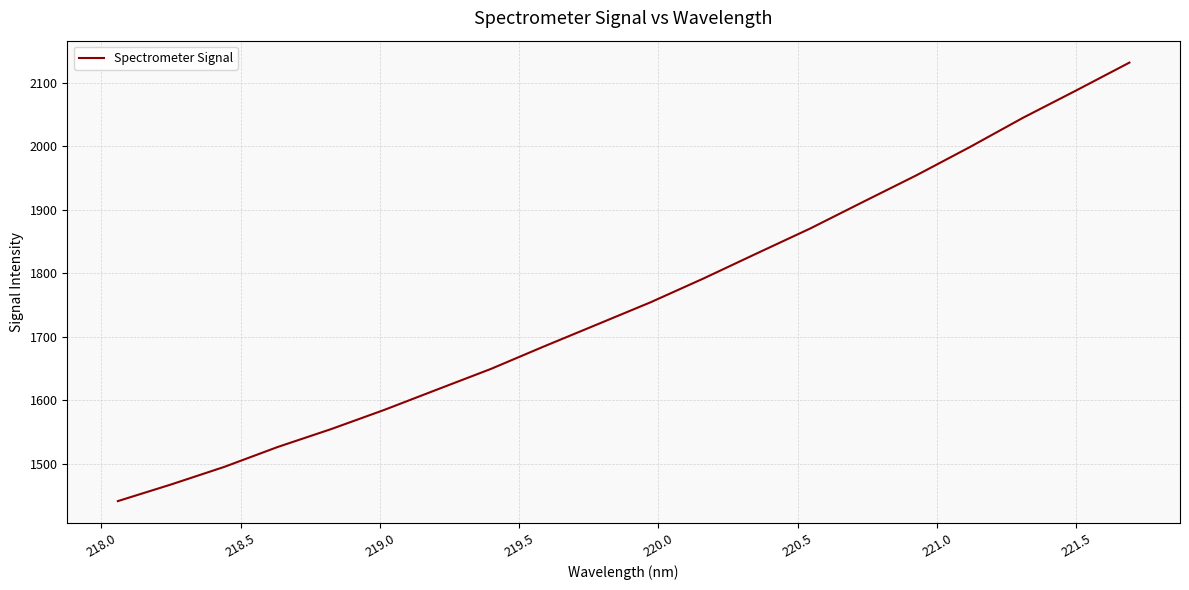

What is the smallest value displayed?

1440.9